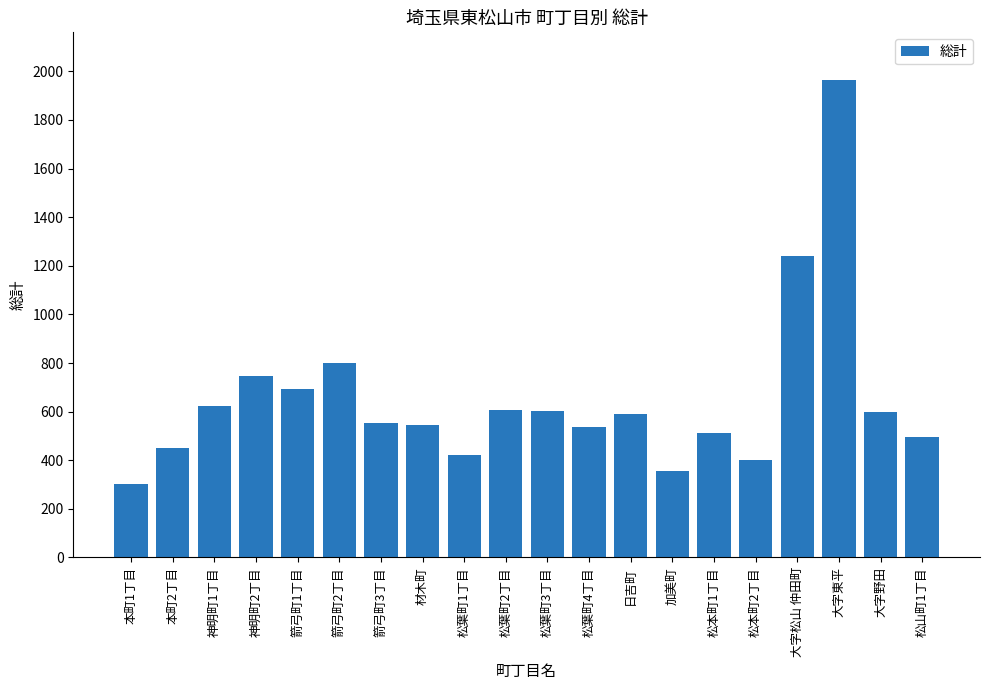

What is the average value?

652